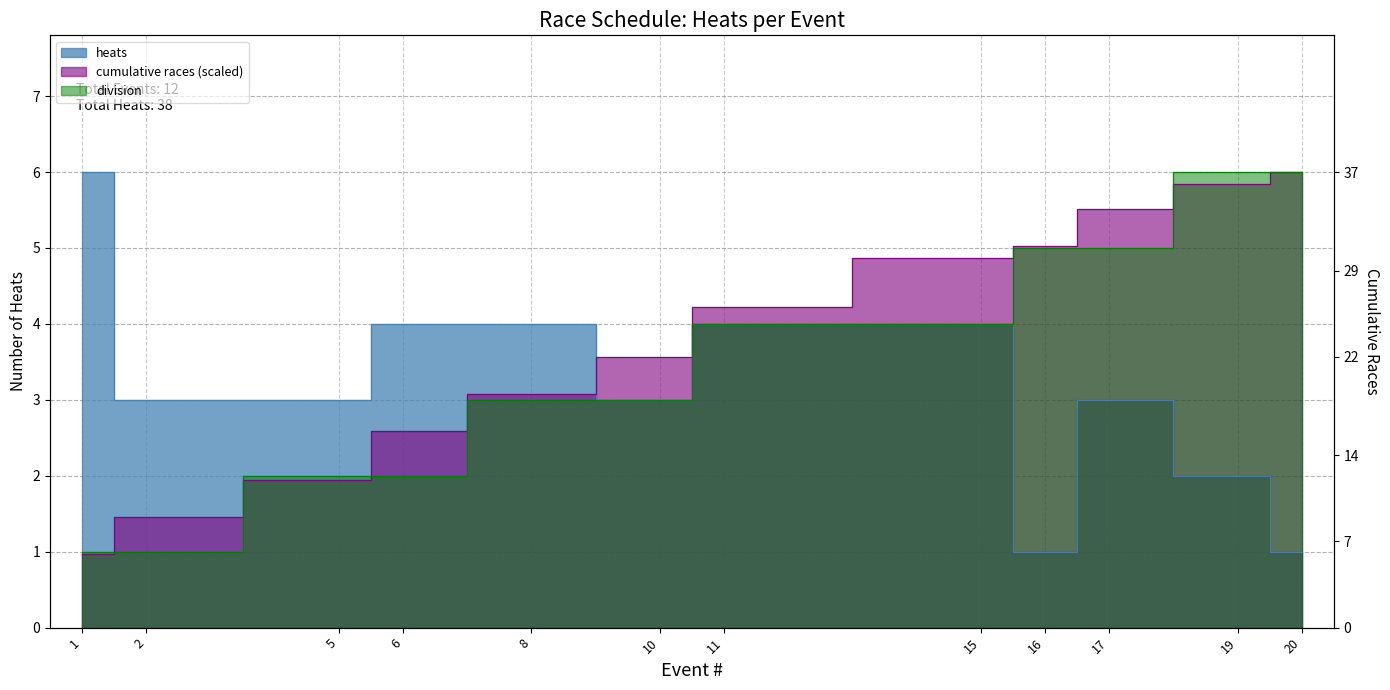

At 11, list the series in order from largest to smallest.

cumulative_races, heats, divisions